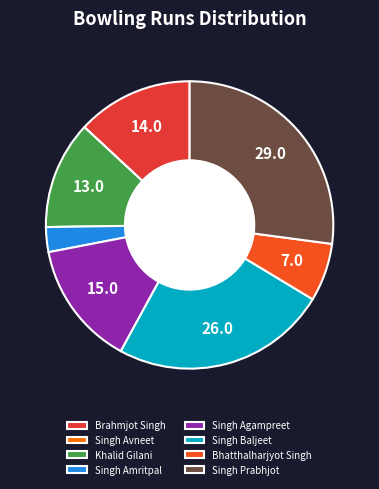

Which category has the smallest portion of the pie?

Singh Avneet